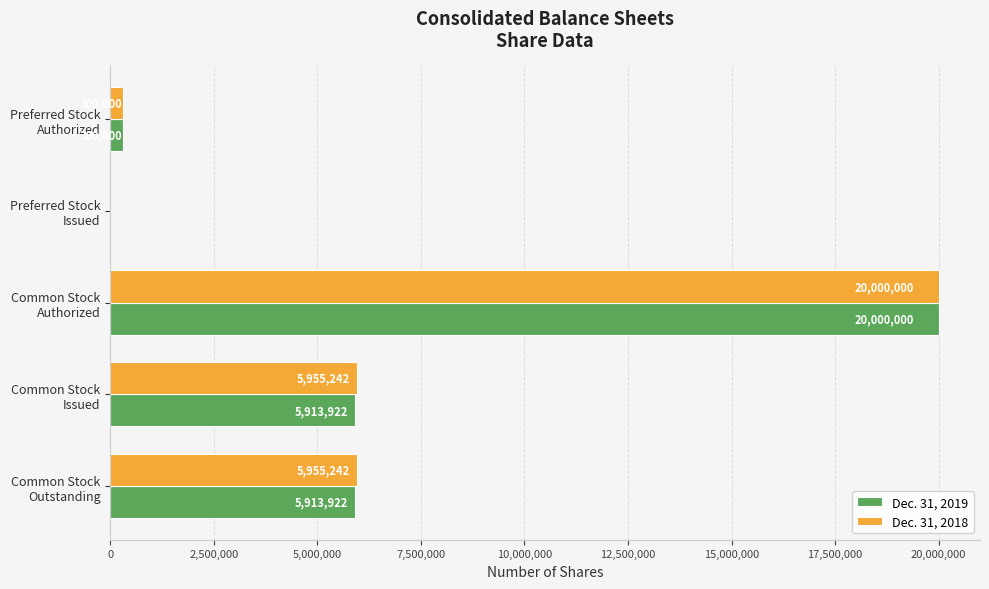

How many values in Dec. 31, 2019 are above zero?

4